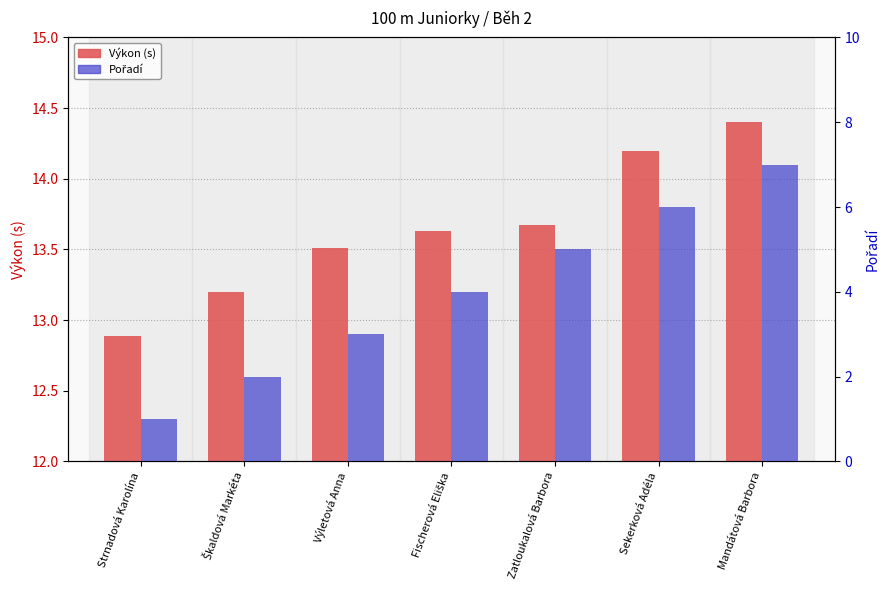

What position from the right is Zatloukalová Barbora?

3